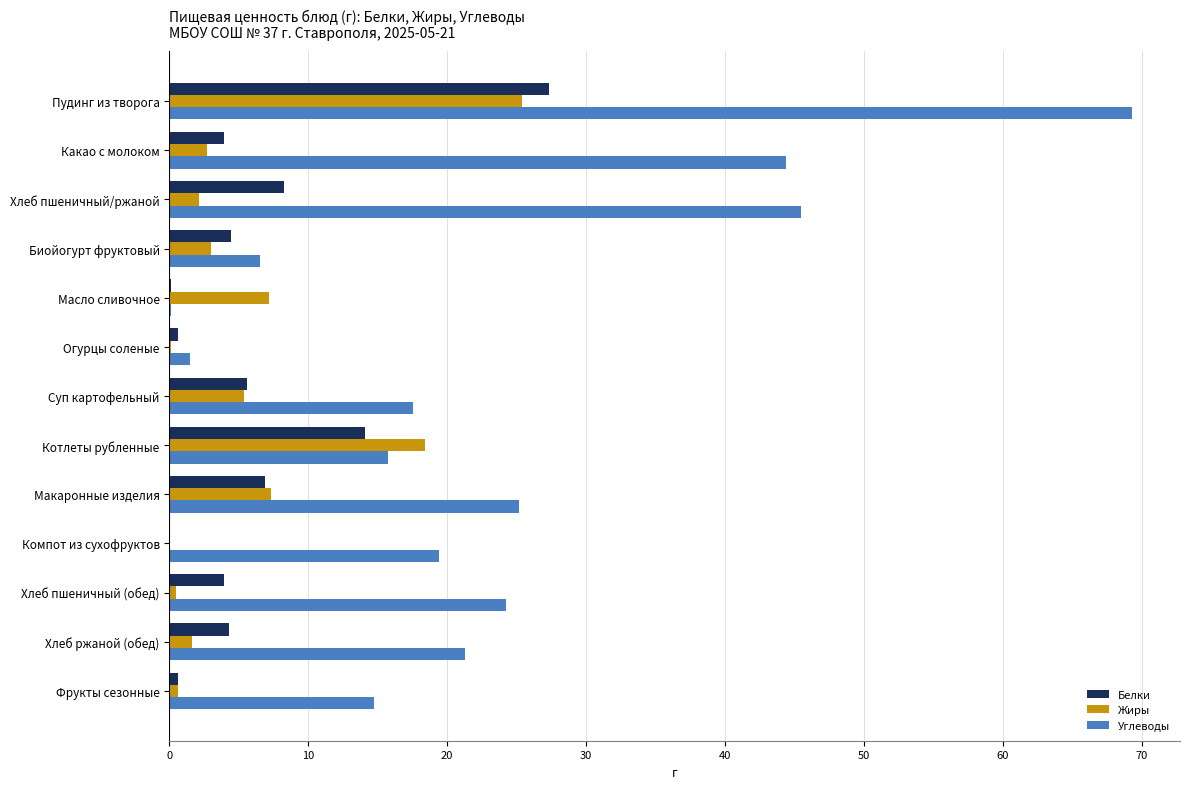

What is the sum of all Углеводы values?

305.2